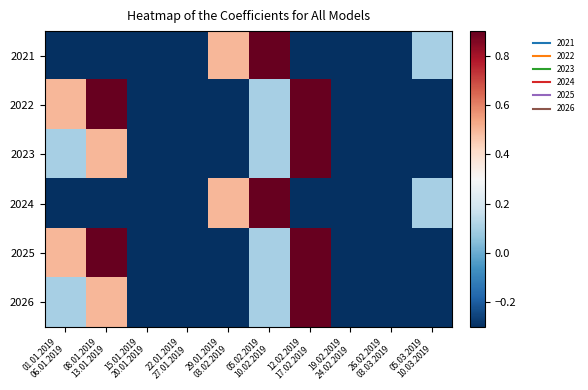

At how many categories does at least one series exceed 0?

6